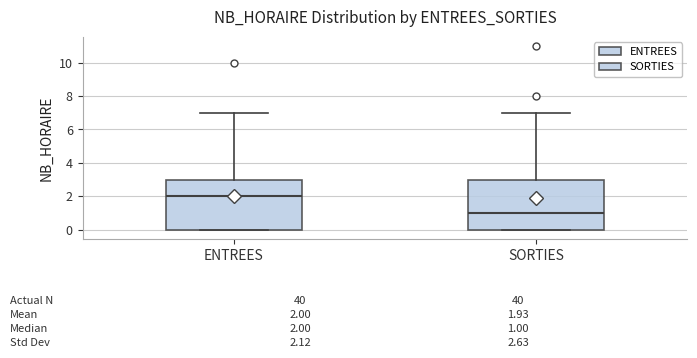

Which box's median line is the lowest?

SORTIES